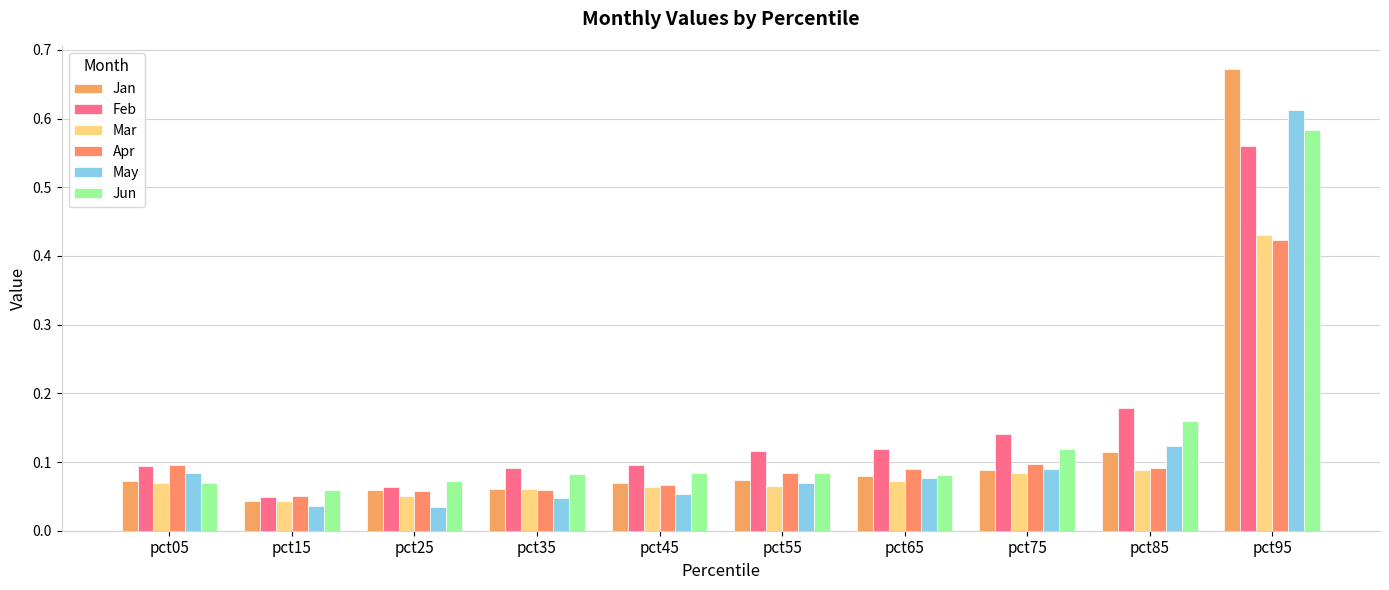

How many bars are there in total?

60